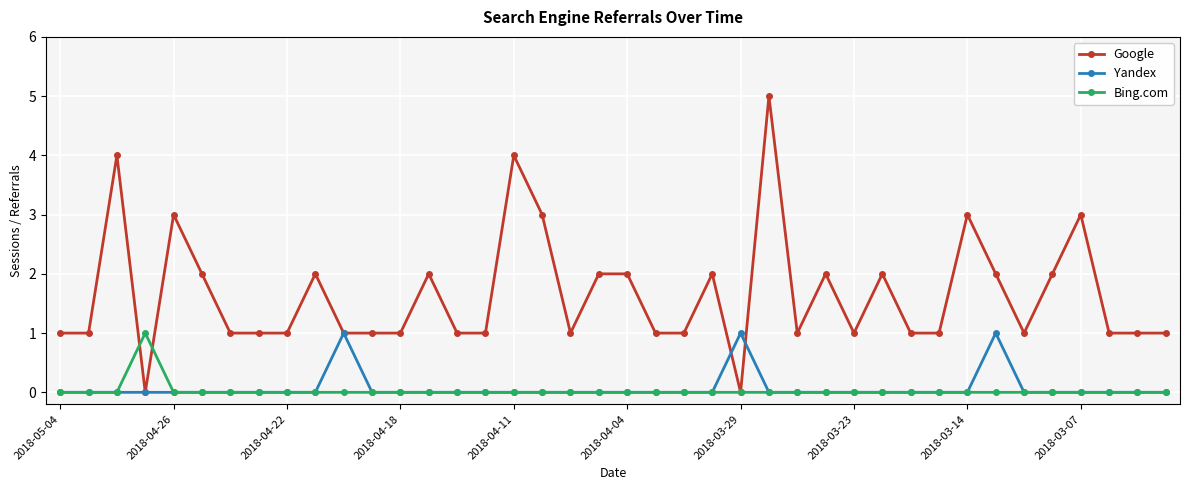

Which series has the largest total across all categories?

Google